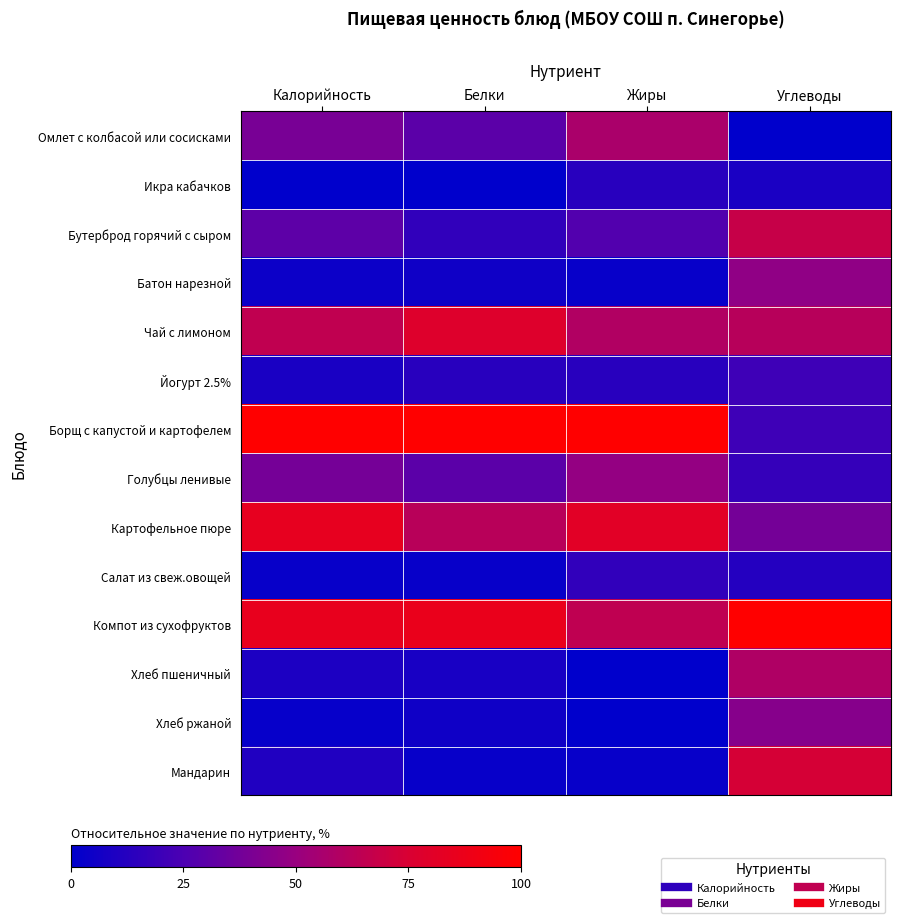

Which series has the largest total across all categories?

Компот из сухофруктов